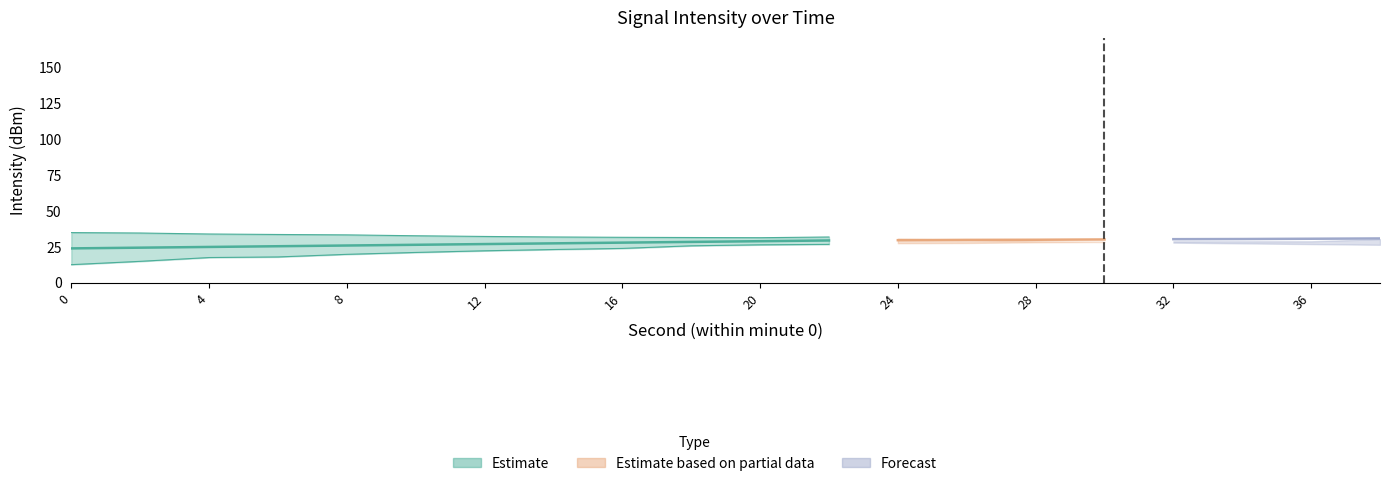

What is the difference between the second highest and minimum values in the Max Intensity (dBm) series?

8.2